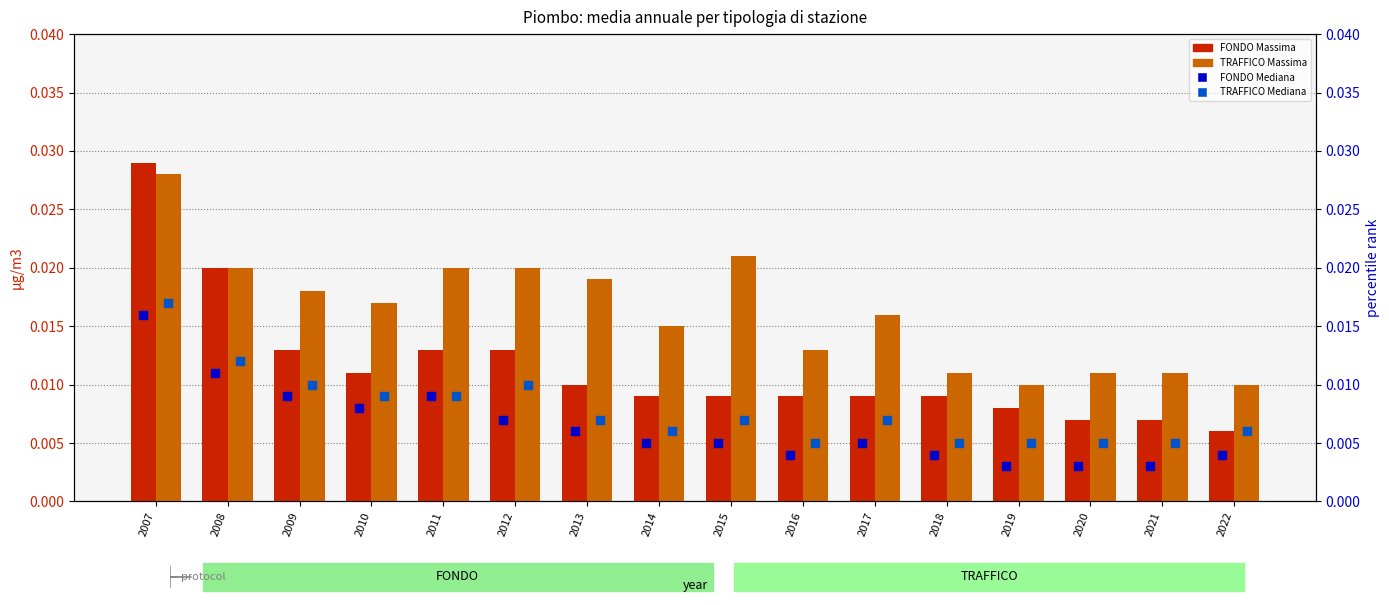

At how many categories does at least one series exceed 0?

16